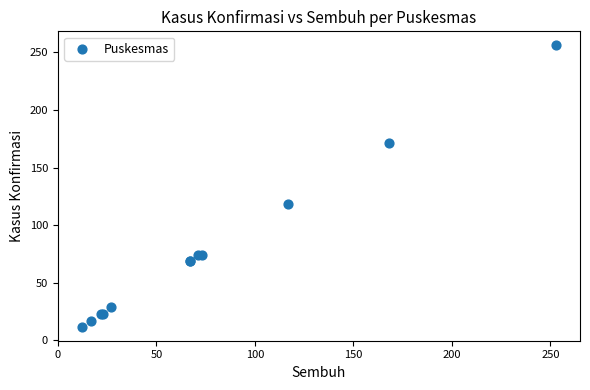

What Y value in the scatter plot is closest to 134?

118